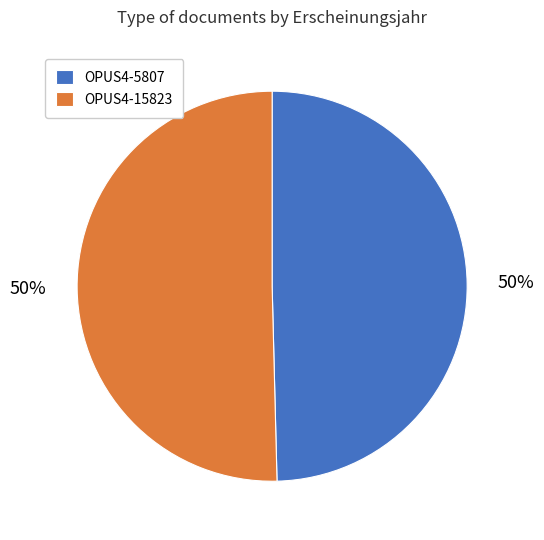

Count the number of slices in the pie.

2